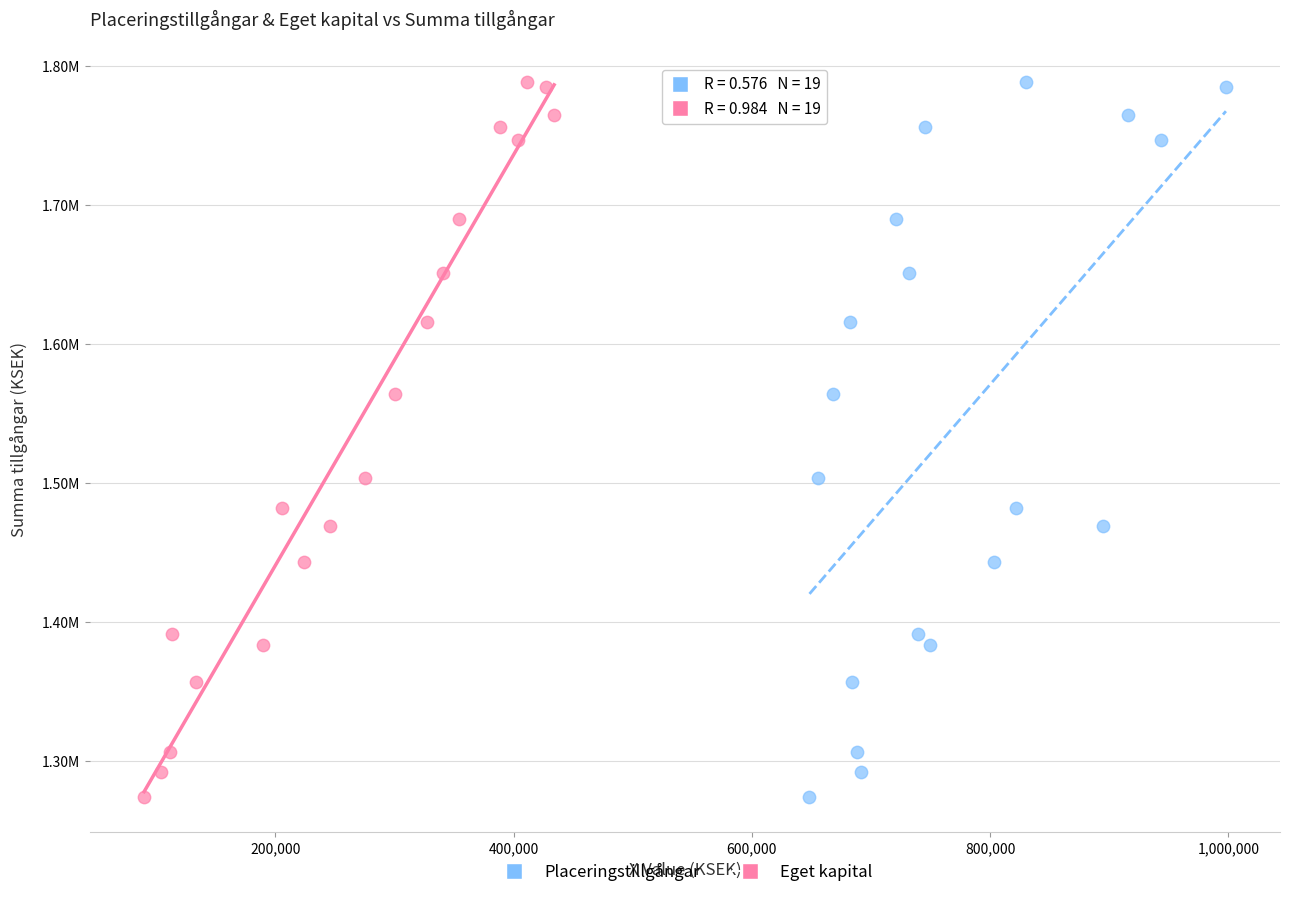

What are all the series names shown in the legend?

Placeringstillgångar, Eget kapital